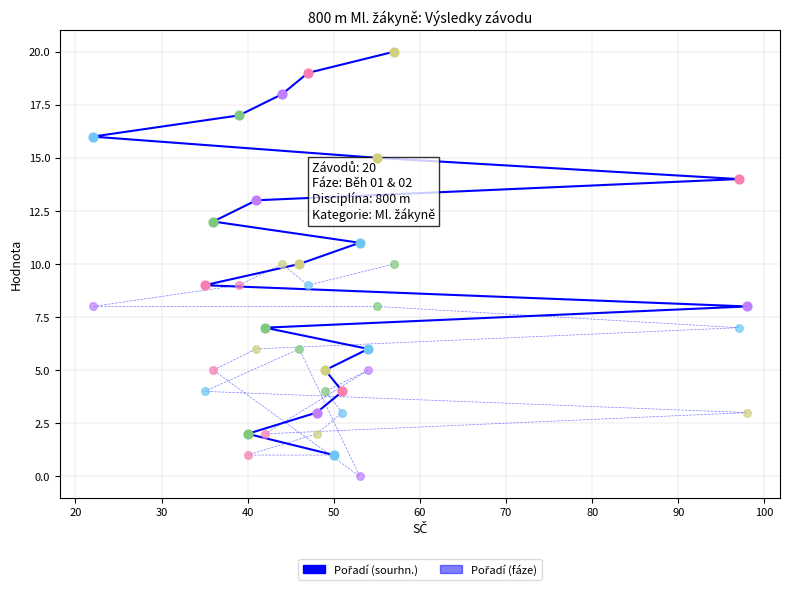

Which series has the largest total across all categories?

Pořadí (sourhn.)